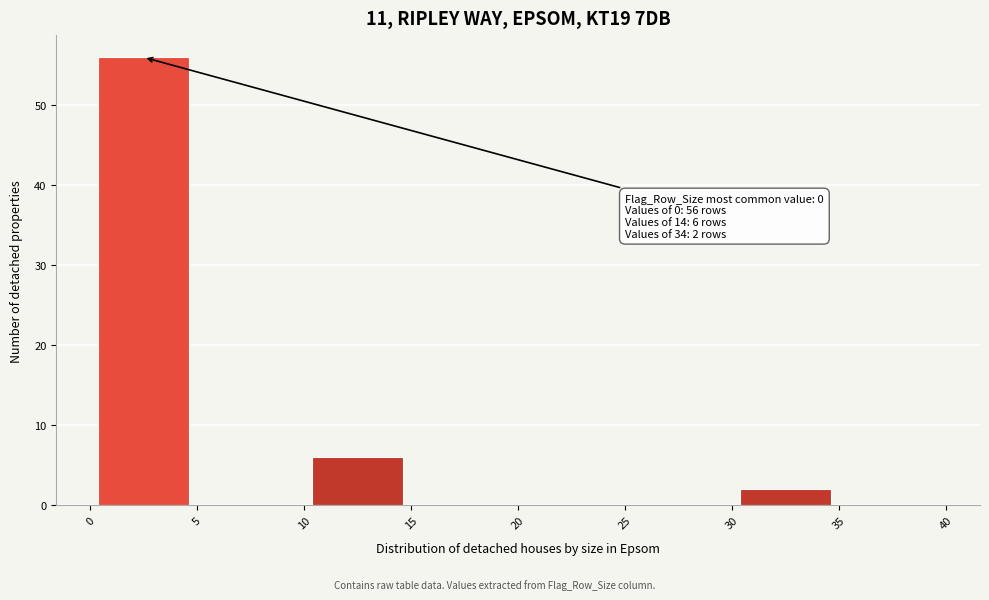

Which range on the x-axis has the tallest bar?

0 to 5